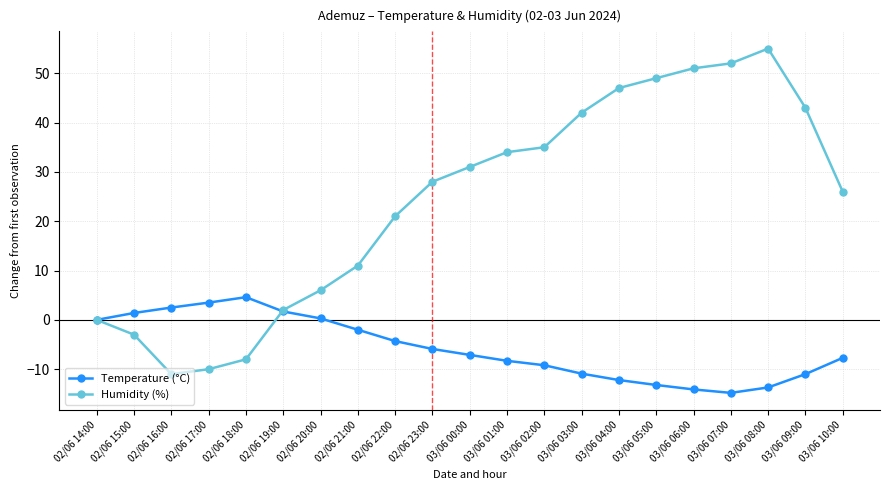

True or false: Humidity (%) has more than 2 interior local peaks.

False